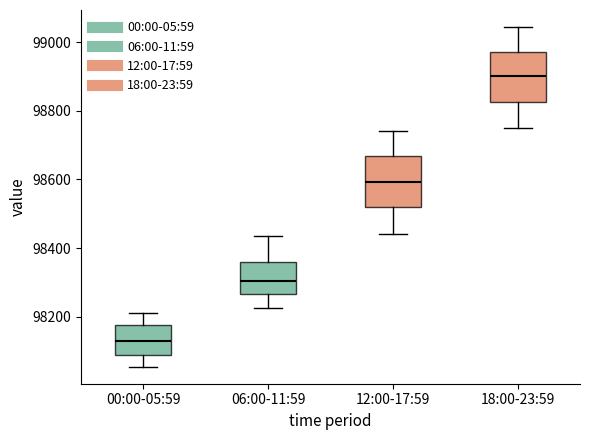

Where does the upper whisker of the box for 12:00-17:59 end on the y-axis? The values are not printed on the chart, so give them approximately, as read against the axis.

98740